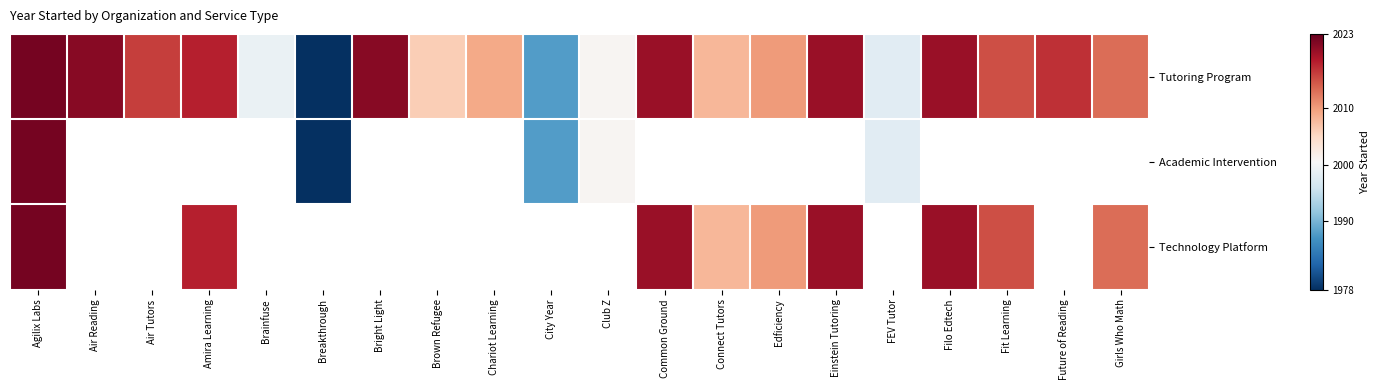

How many data points does each series have?

20